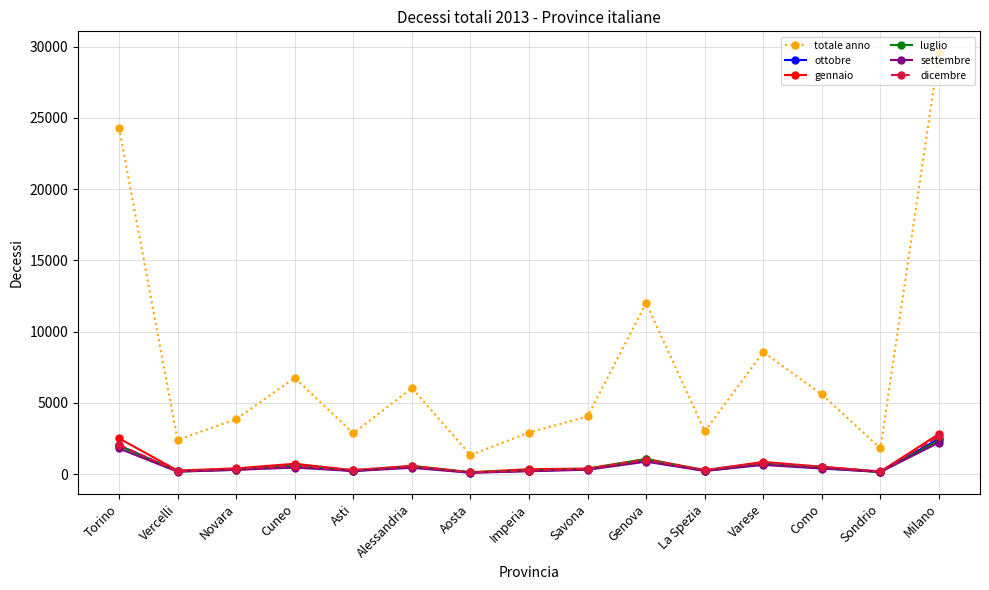

What is the average value of the ottobre series?

640